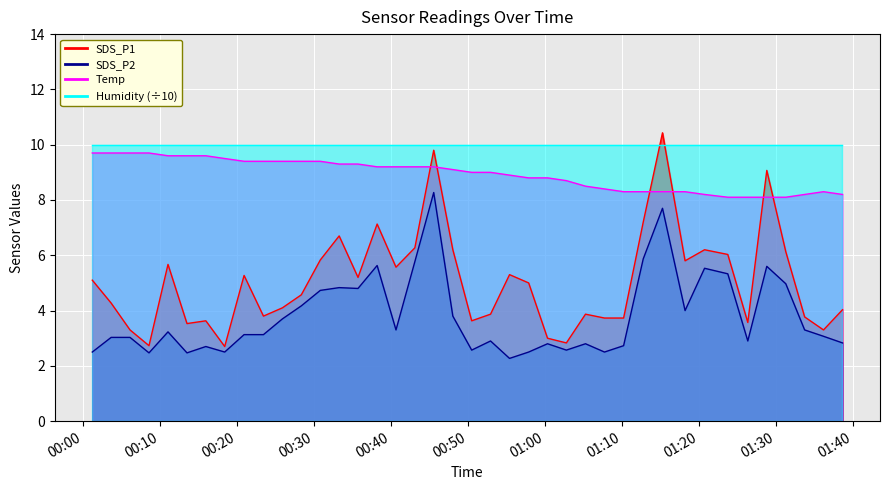

How many categories are shown in the chart?

40